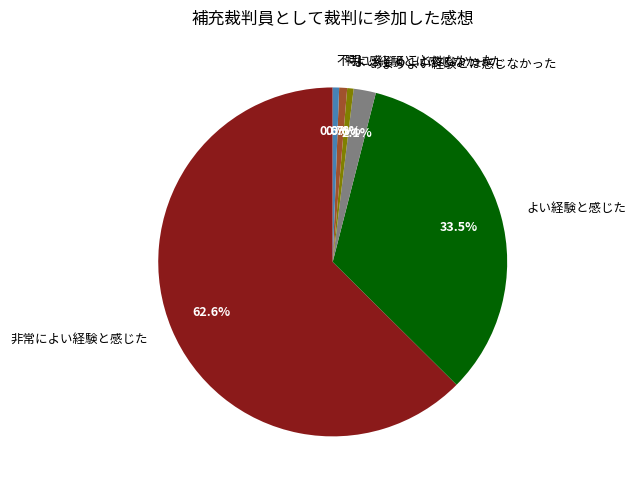

To the nearest percent, what is the difference between the largest and smallest slice percentages?

62%